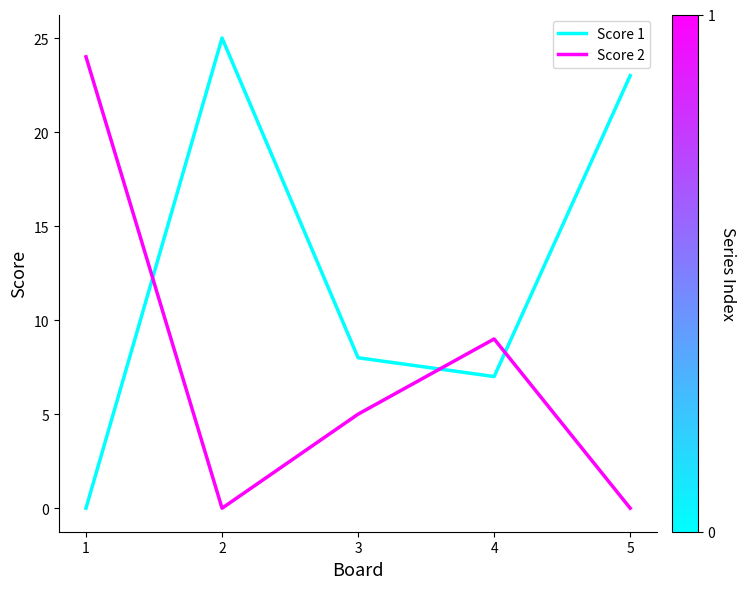

What is the spread (max minus min) of values at 2?

25